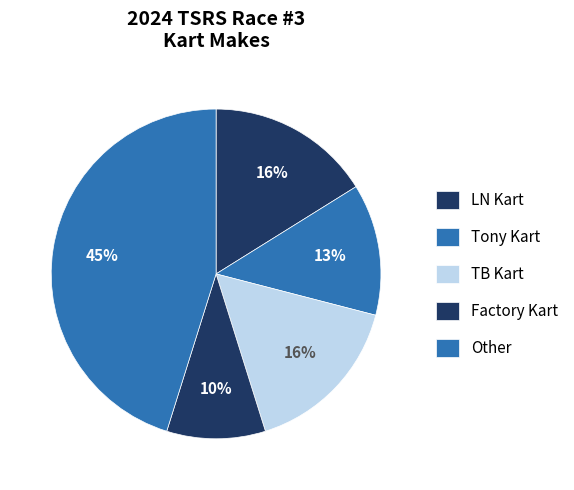

Is Other the majority of the pie?

No